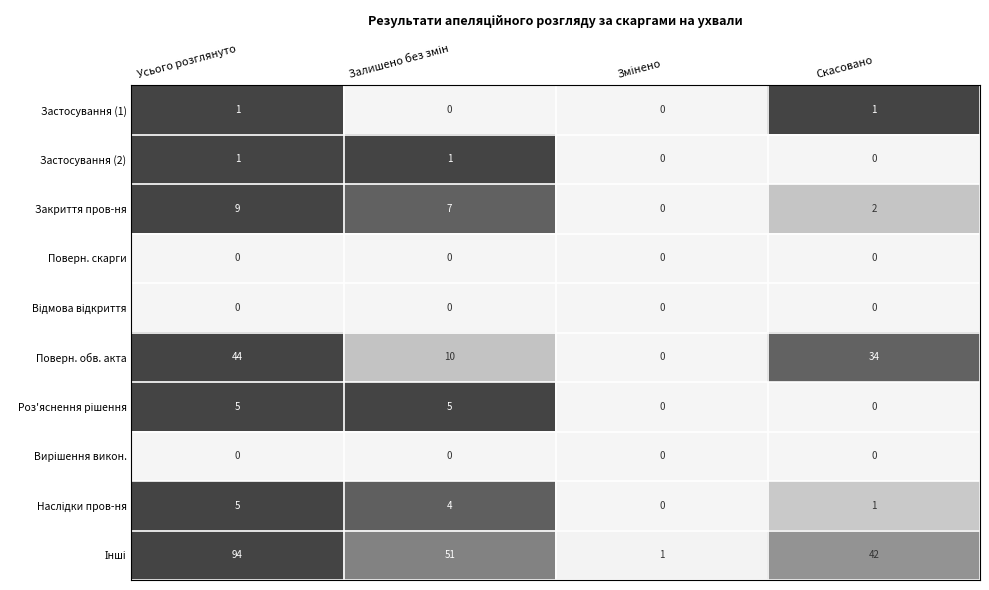

What is the total value across all series at Усього розглянуто?

159